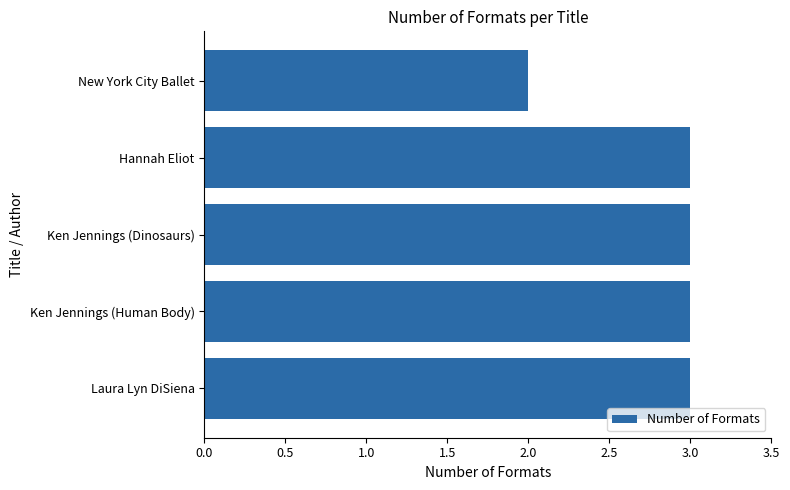

What is the sum of all values?

14